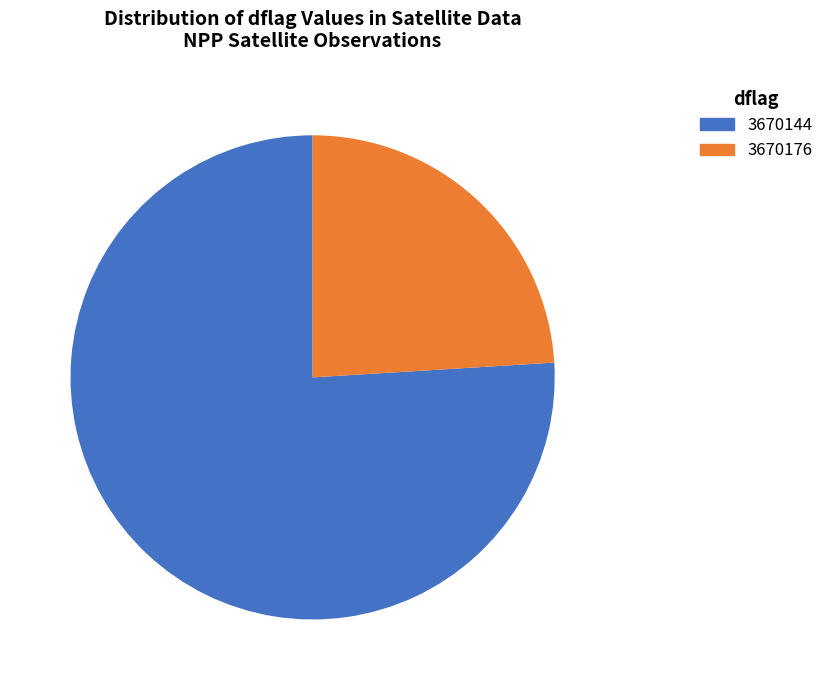

Count the number of slices in the pie.

2